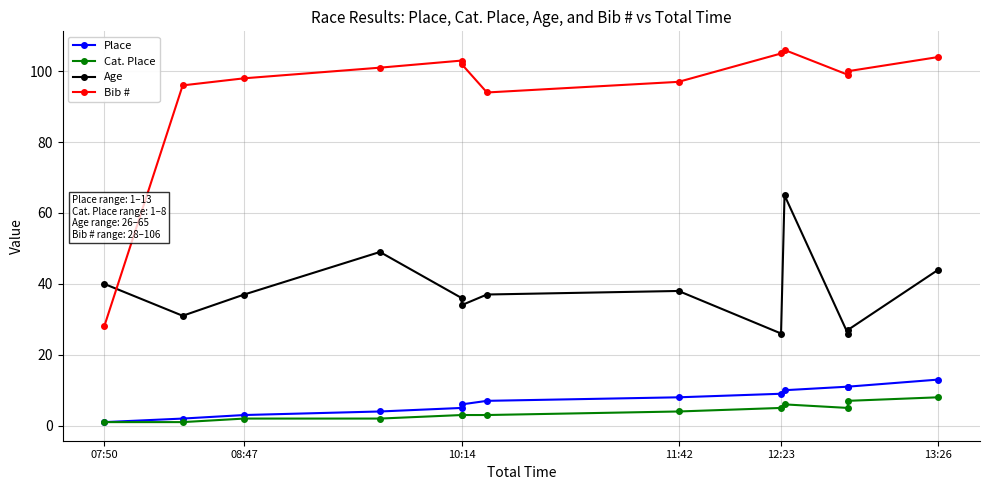

True or false: Place and Bib # intersect in this chart.

False